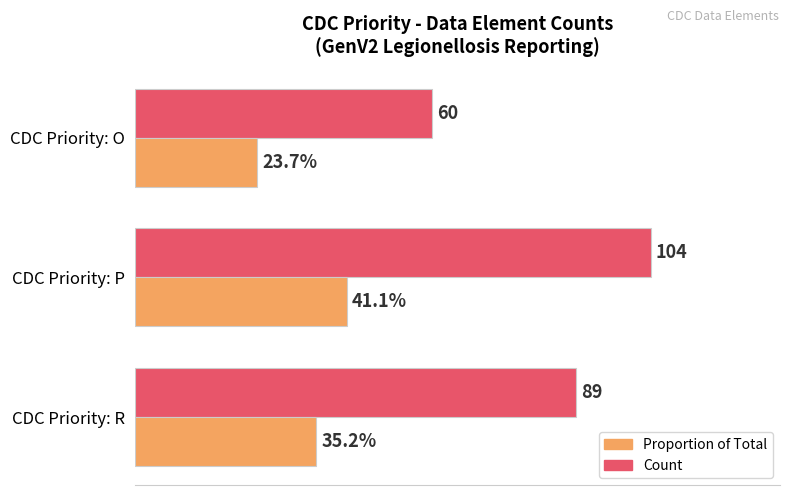

At which category does the chart reach its peak across all series?

CDC Priority: P